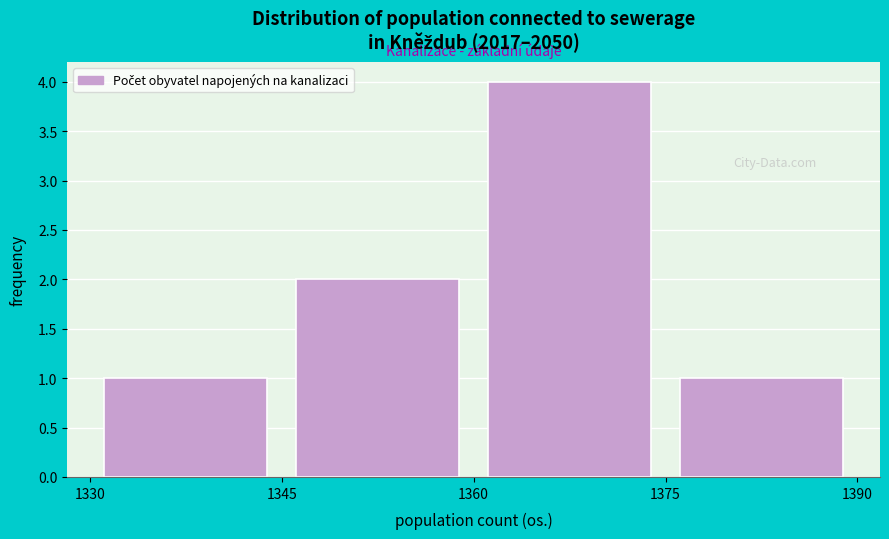

Which range on the x-axis has the tallest bar?

1360 to 1375